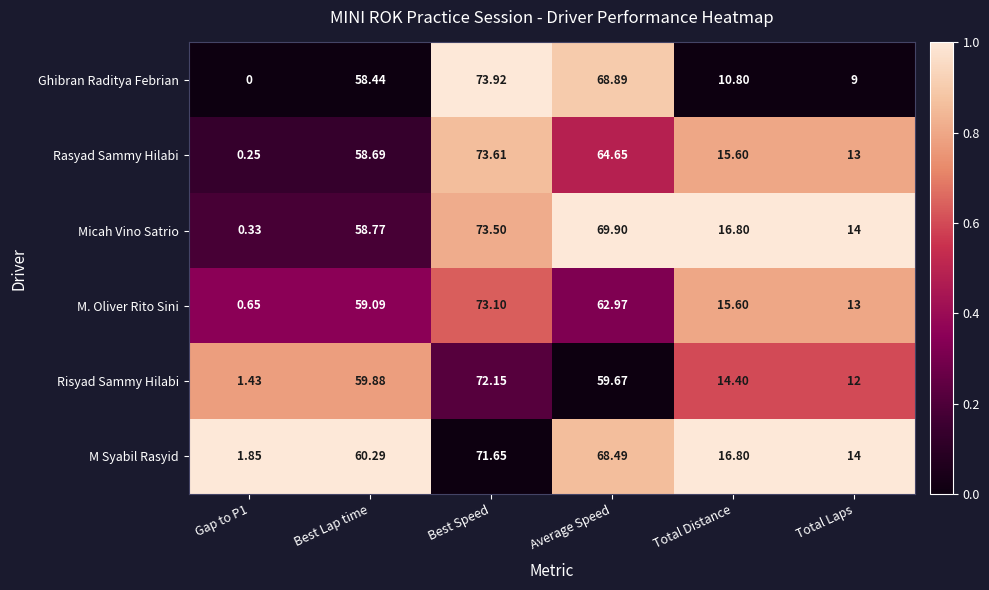

At which label does Rasyad Sammy Hilabi first exceed 58?

Best Lap time